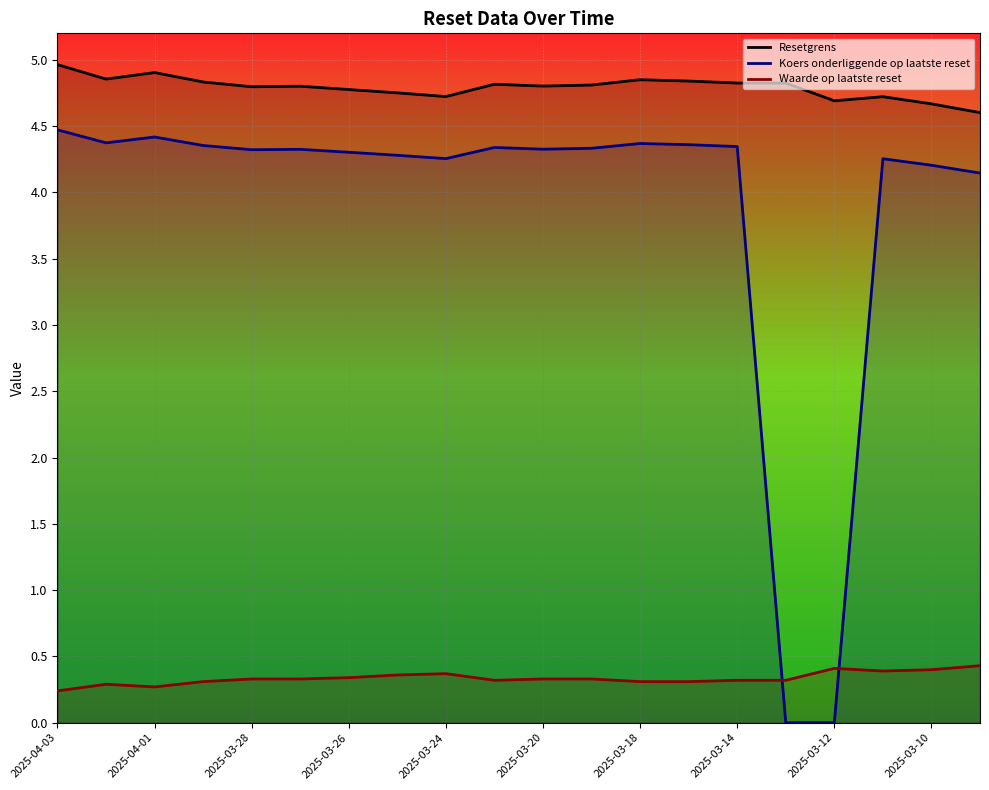

How many interior local valleys does the Waarde op laatste reset series have?

3